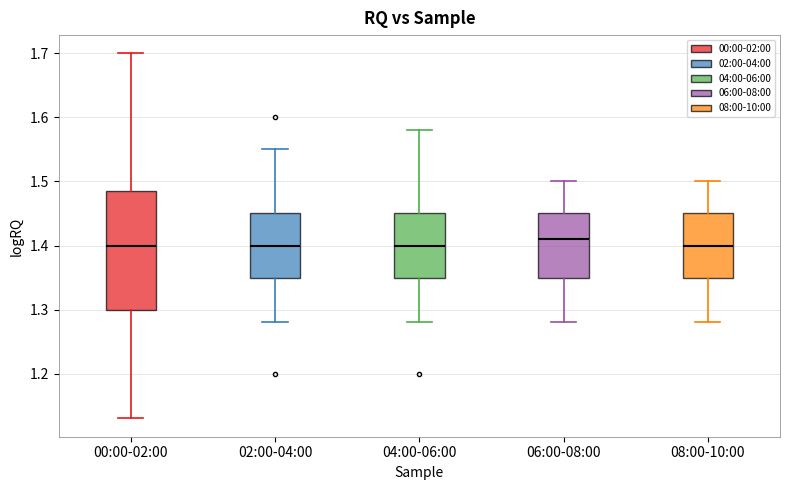

Which box has the highest median line?

06:00-08:00